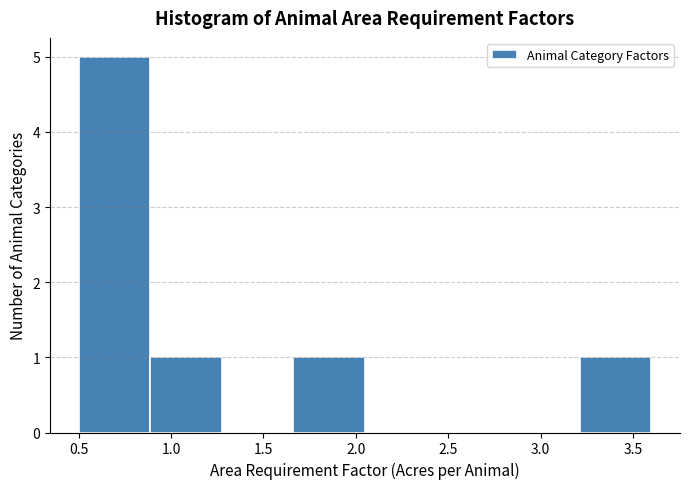

Over which range of the x-axis is the bar tallest?

0.50 to 0.90